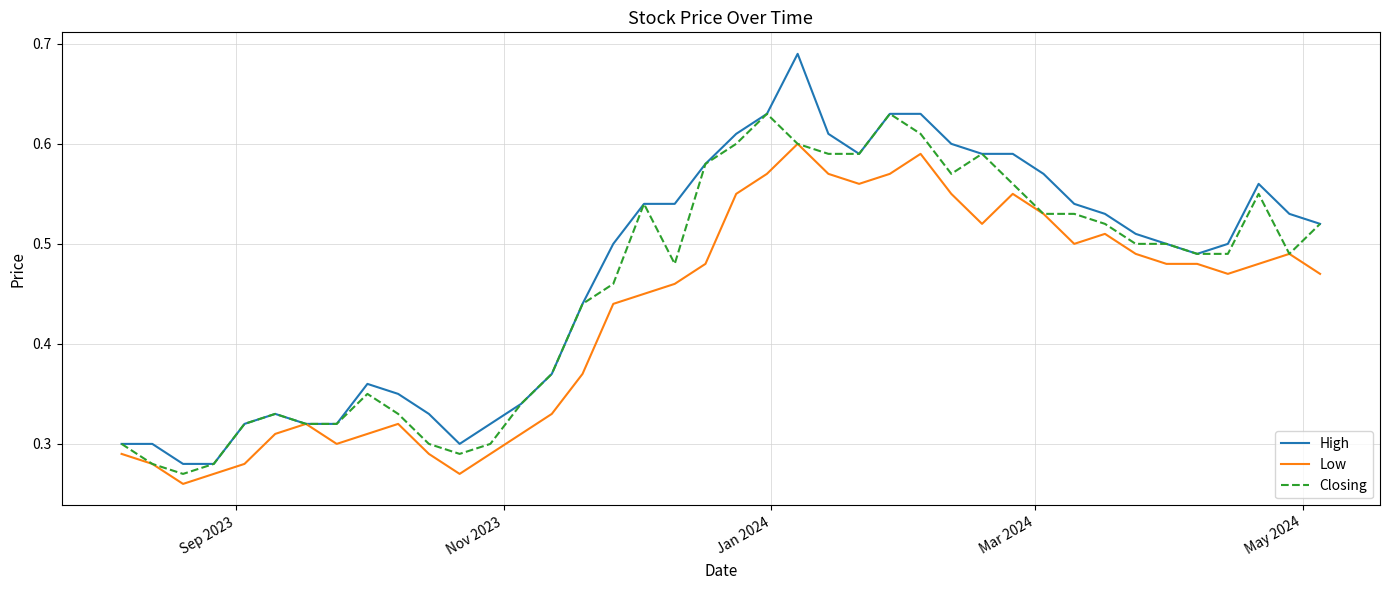

Which series has the widest spread of values?

High